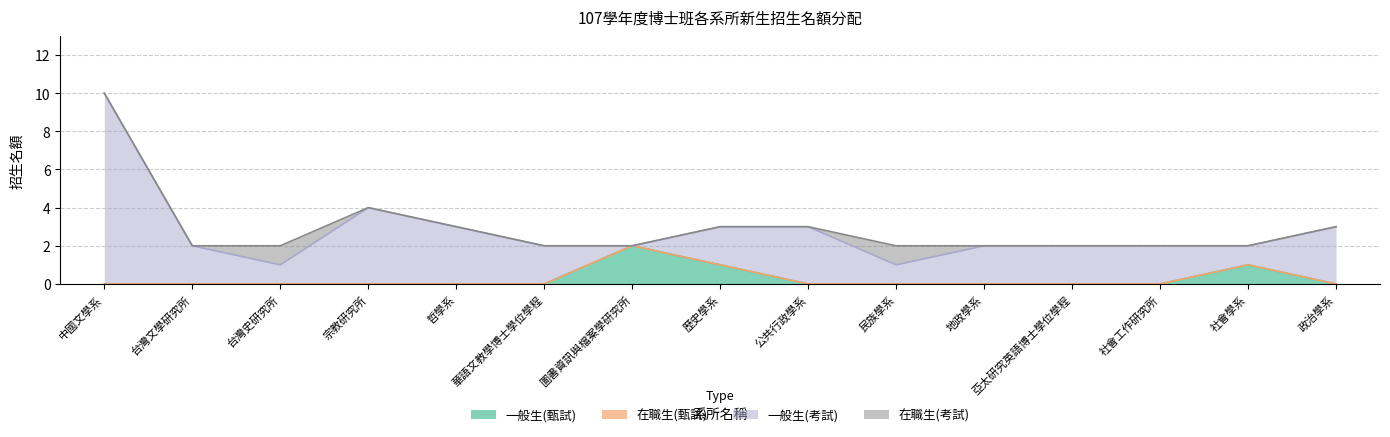

List the series in order of their peak value, highest first.

一般生(考試), 一般生(甄試), 在職生(考試), 在職生(甄試)